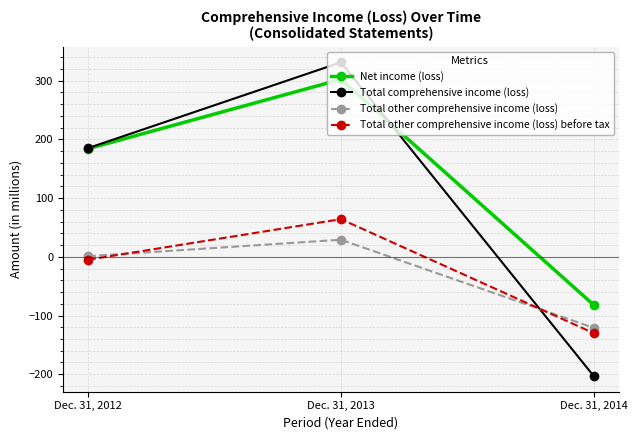

Reading left to right, extract all data points from this chart.

Net income (loss): Dec. 31, 2012=184	Dec. 31, 2013=302	Dec. 31, 2014=-82
Total comprehensive income (loss): Dec. 31, 2012=185	Dec. 31, 2013=331	Dec. 31, 2014=-203
Total other comprehensive income (loss): Dec. 31, 2012=1	Dec. 31, 2013=29	Dec. 31, 2014=-121
Total other comprehensive income (loss) before tax: Dec. 31, 2012=-5	Dec. 31, 2013=64	Dec. 31, 2014=-130